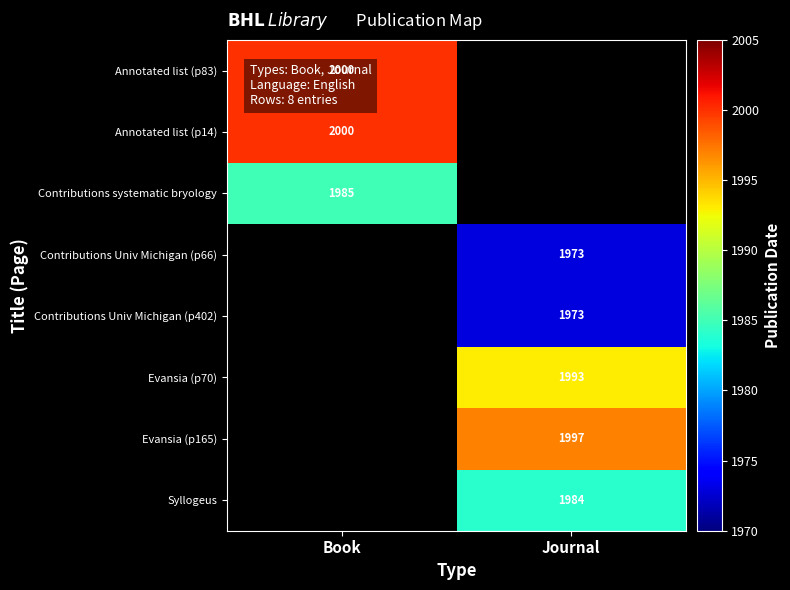

True or false: Annotated list (p83) has a value of 2000 at Book.

True